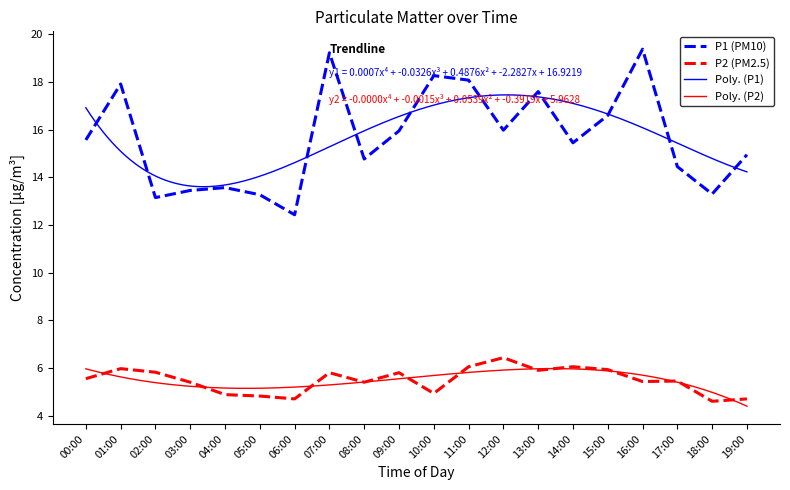

What is the spread (max minus min) of values at 01:00?

12.0